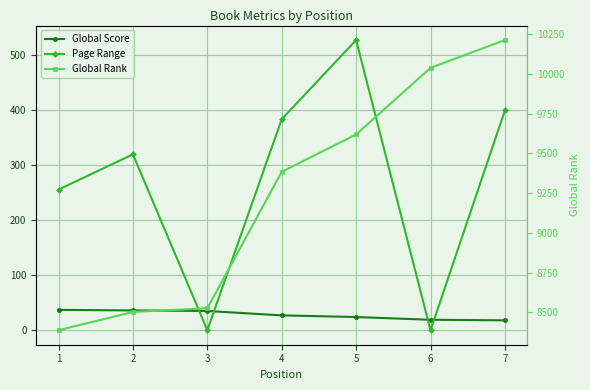

True or false: Page Range and Global Score cross at least once.

True